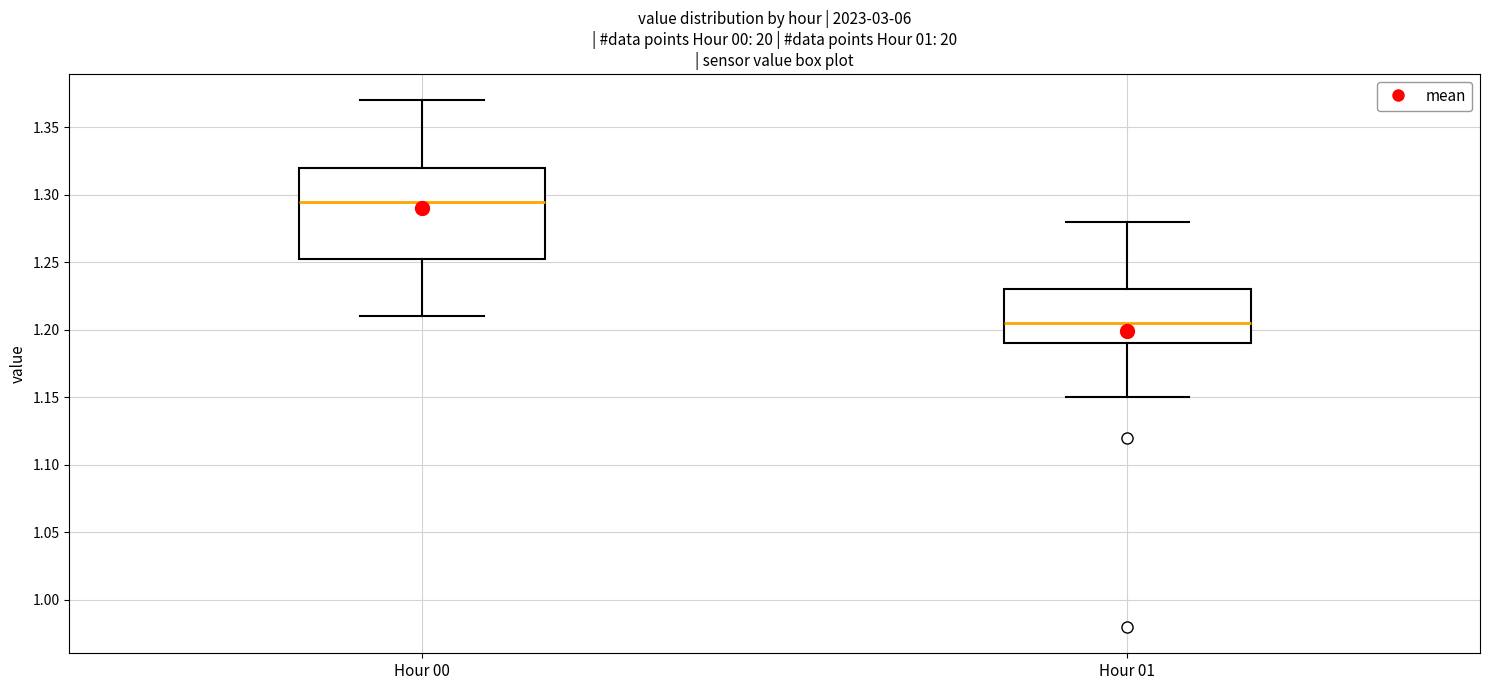

Reading left to right, read every box against the y-axis: the position of its median line, the range the box covers, and the ends of its whiskers. The values are not printed on the chart, so give them approximately, as read against the axis.

Hour 00: median 1.295, box 1.255 to 1.320, whiskers 1.210 to 1.370
Hour 01: median 1.205, box 1.190 to 1.230, whiskers 1.150 to 1.280